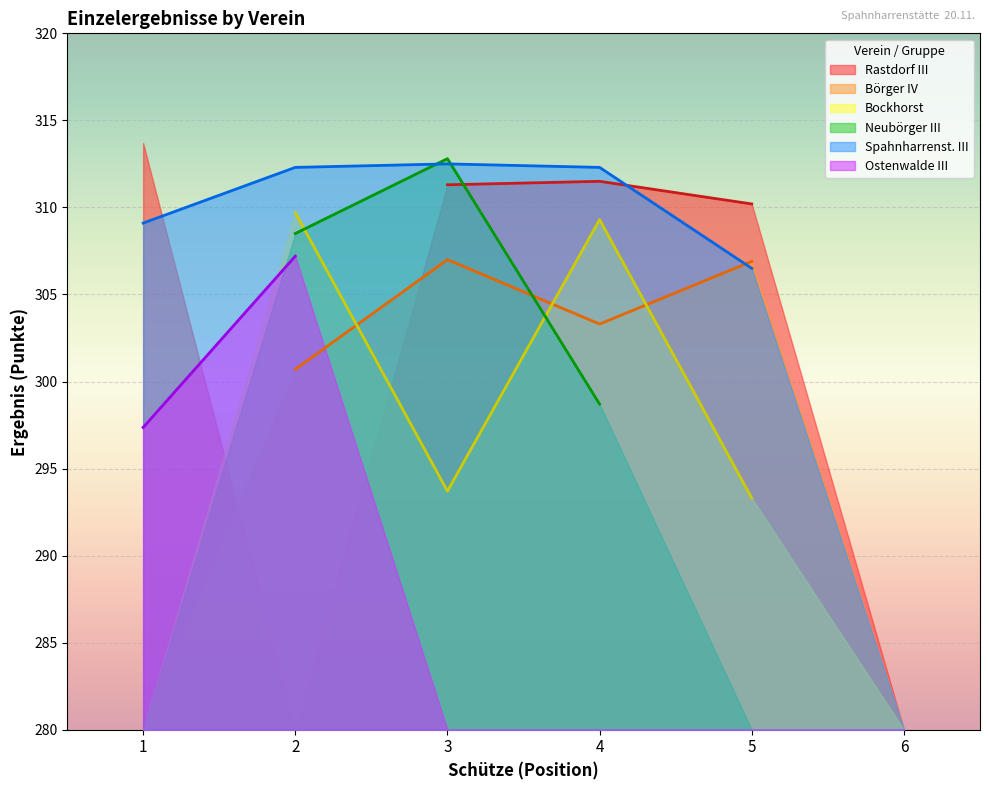

At how many categories does at least one series exceed 100?

5